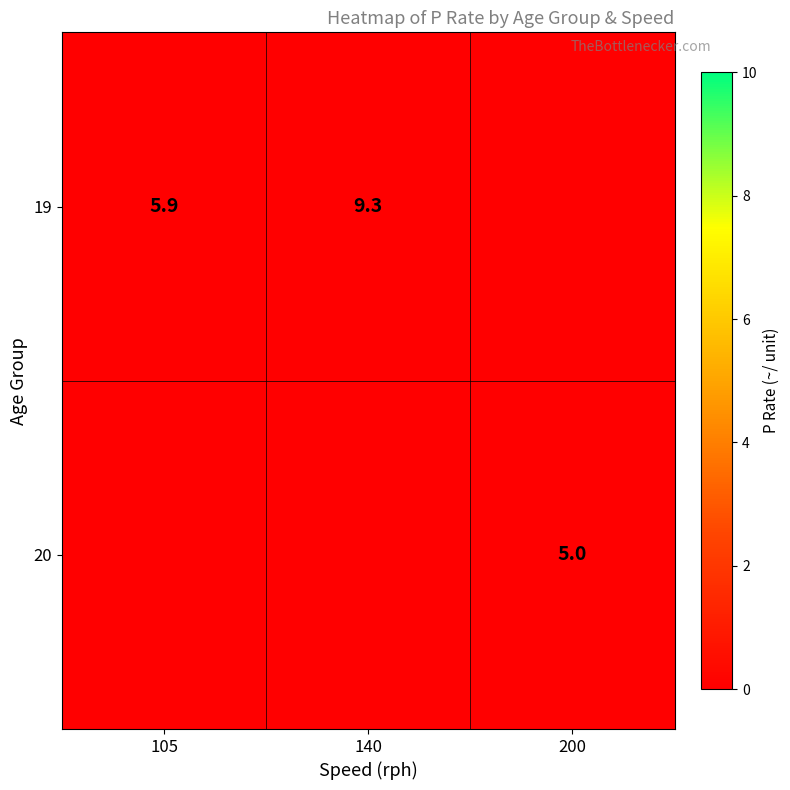

The 20 series shows 5.0 at 200. True or false?

True